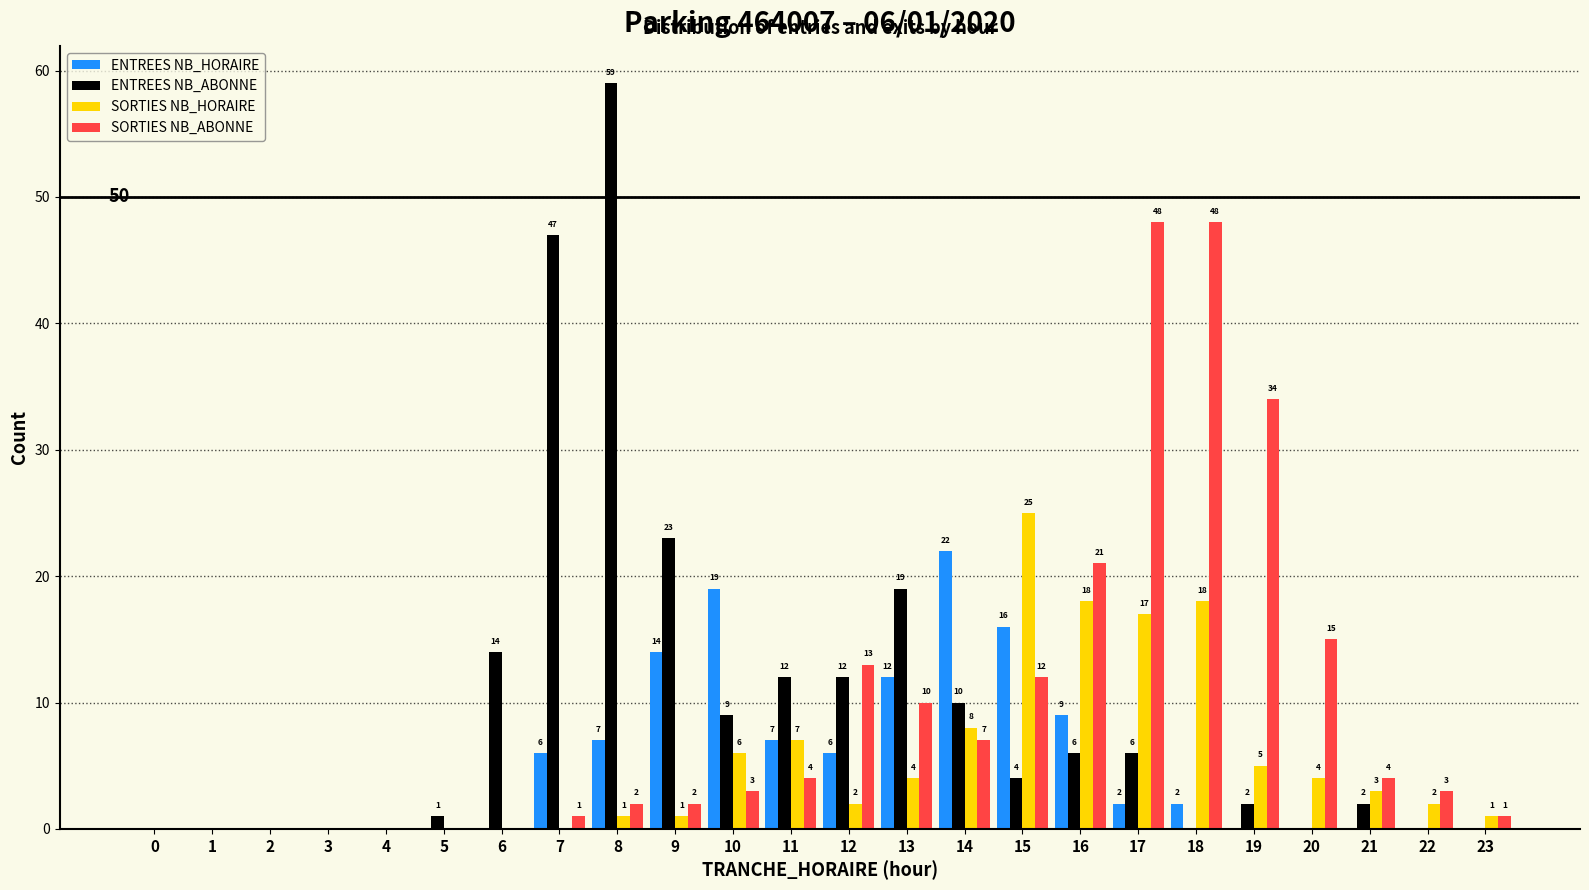

Reading left to right, transcribe all the data shown in this chart.

ENTREES NB_HORAIRE: 0=0	1=0	2=0	3=0	4=0	5=0	6=0	7=6	8=7	9=14	10=19	11=7	12=6	13=12	14=22	15=16	16=9	17=2	18=2	19=0	20=0	21=0	22=0	23=0
ENTREES NB_ABONNE: 0=0	1=0	2=0	3=0	4=0	5=1	6=14	7=47	8=59	9=23	10=9	11=12	12=12	13=19	14=10	15=4	16=6	17=6	18=0	19=2	20=0	21=2	22=0	23=0
SORTIES NB_HORAIRE: 0=0	1=0	2=0	3=0	4=0	5=0	6=0	7=0	8=1	9=1	10=6	11=7	12=2	13=4	14=8	15=25	16=18	17=17	18=18	19=5	20=4	21=3	22=2	23=1
SORTIES NB_ABONNE: 0=0	1=0	2=0	3=0	4=0	5=0	6=0	7=1	8=2	9=2	10=3	11=4	12=13	13=10	14=7	15=12	16=21	17=48	18=48	19=34	20=15	21=4	22=3	23=1